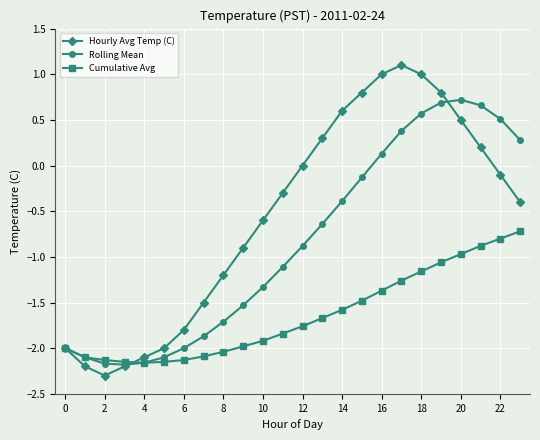

True or false: Hourly Avg Temp (C) has more than 1 interior local peaks.

False